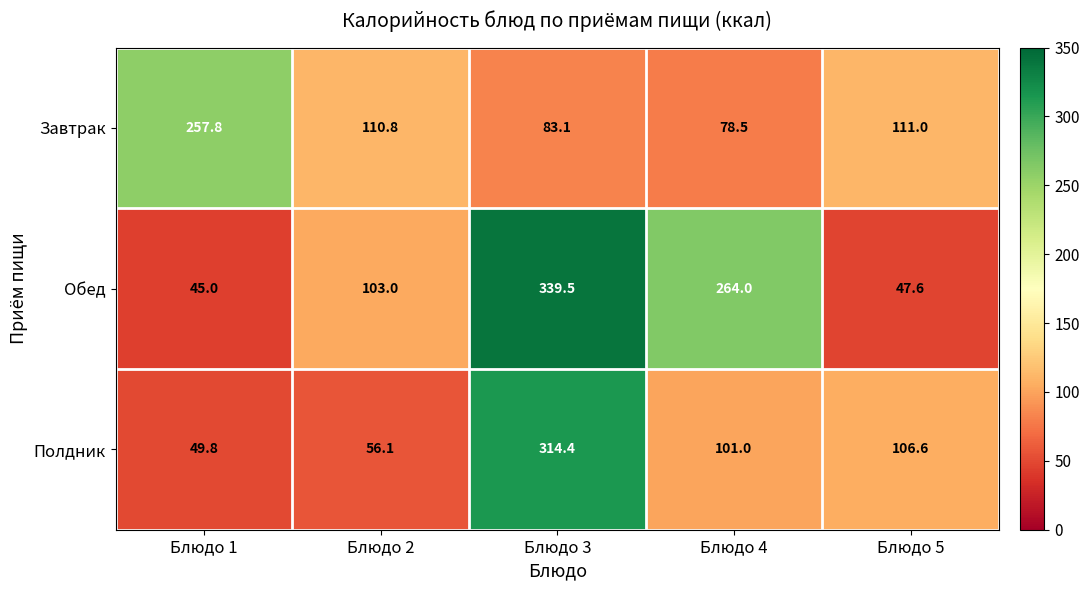

At which label is Обед closest to 192?

Блюдо 4